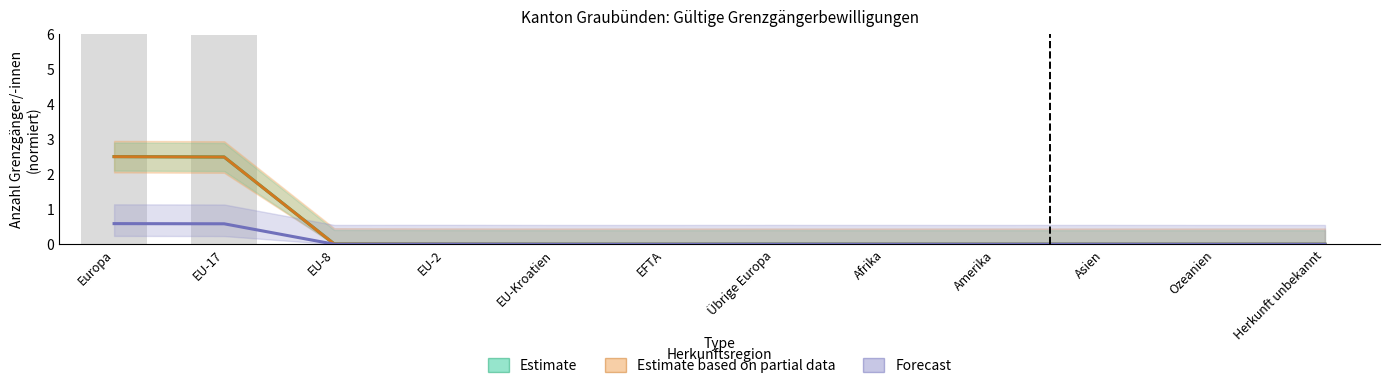

How many bars are there in total?

36